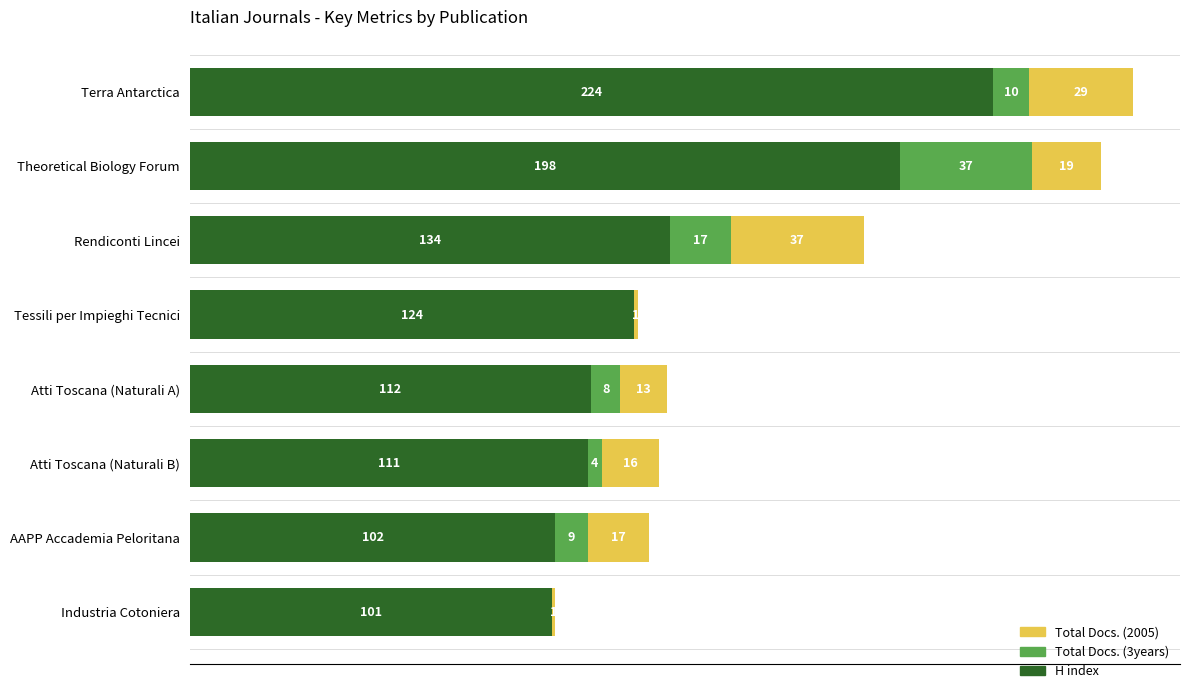

Which category has the highest value in the H index series?

Terra Antarctica